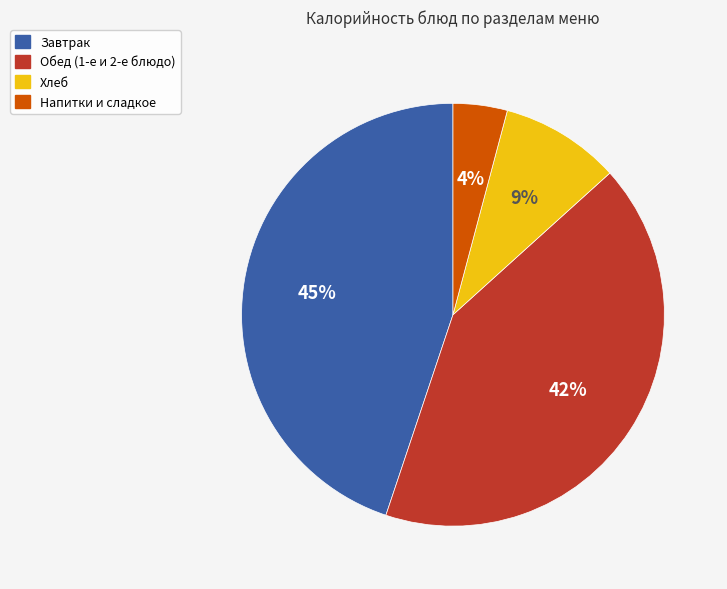

How many segments does this pie chart have?

4